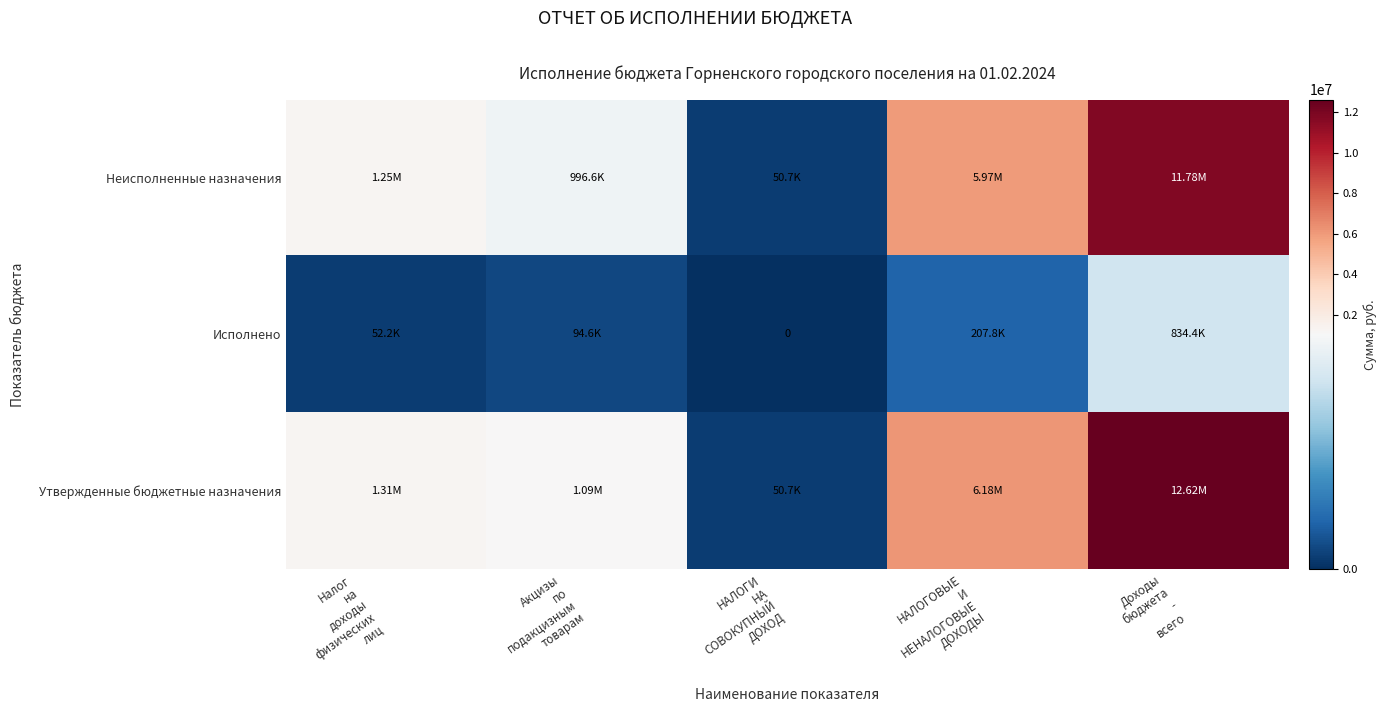

Which series changed the most between Акцизы по подакцизным товарам and Доходы бюджета - всего?

Утвержденные бюджетные назначения